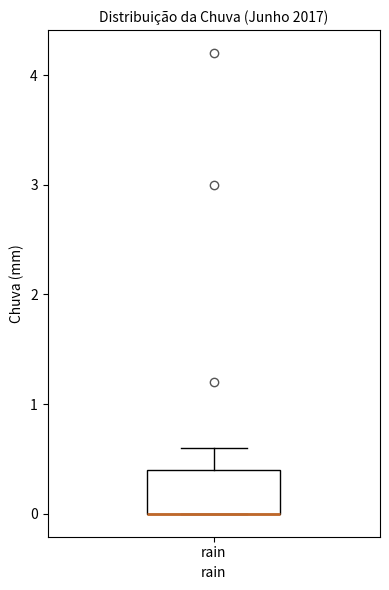

Transcribe this box plot: give where the median line is, the range the box spans, and where the two whiskers end, as read against the y-axis. The values are not printed on the chart, so give them approximately, as read against the axis.

median 0.0 (drawn on the box's lower edge), box 0.0 to 0.4, whiskers 0.0 to 0.6